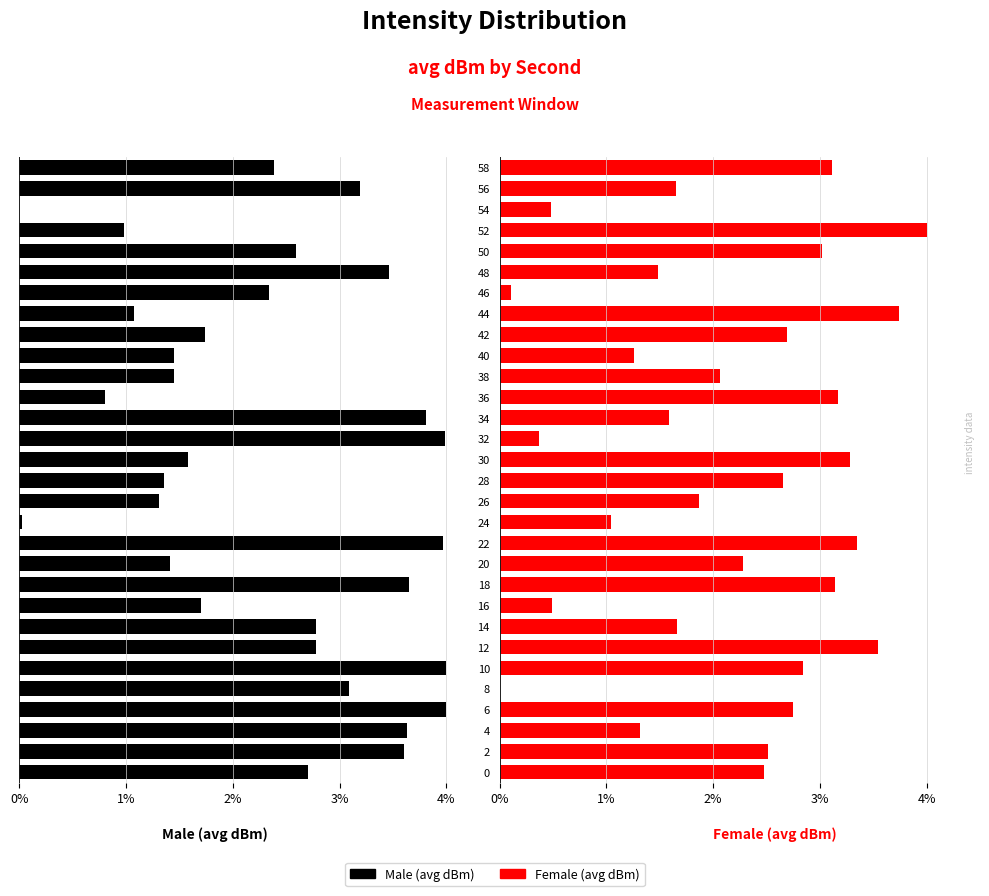

Reading right to left, extract all data points from this chart.

Male (avg dBm): -2.4	-3.2	0.0	-1.0	-2.6	-3.5	-2.3	-1.1	-1.7	-1.4	-1.4	-0.8	-3.8	-4.0	-1.6	-1.4	-1.3	-0.0	-4.0	-1.4	-3.6	-1.7	-2.8	-2.8	-4.0	-3.1	-4.0	-3.6	-3.6	-2.7
Female (avg dBm): 3.1	1.7	0.5	4.0	3.0	1.5	0.1	3.7	2.7	1.3	2.1	3.2	1.6	0.4	3.3	2.7	1.9	1.0	3.3	2.3	3.1	0.5	1.7	3.5	2.8	0.0	2.8	1.3	2.5	2.5